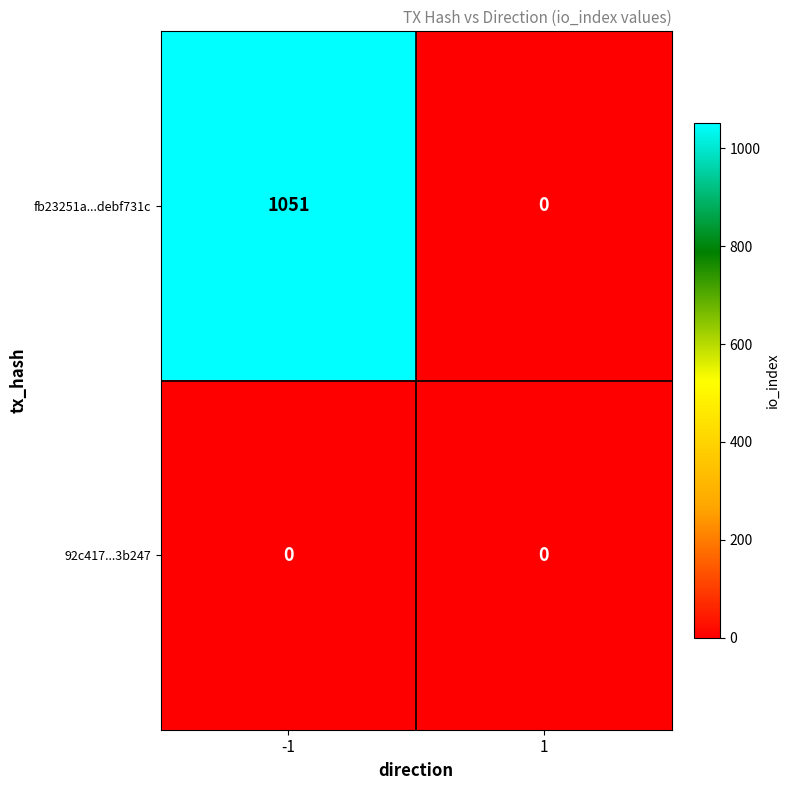

Reading left to right, list all the values displayed in this chart.

fb23251a...debf731c: 1051	0
92c417...3b247: 0	0